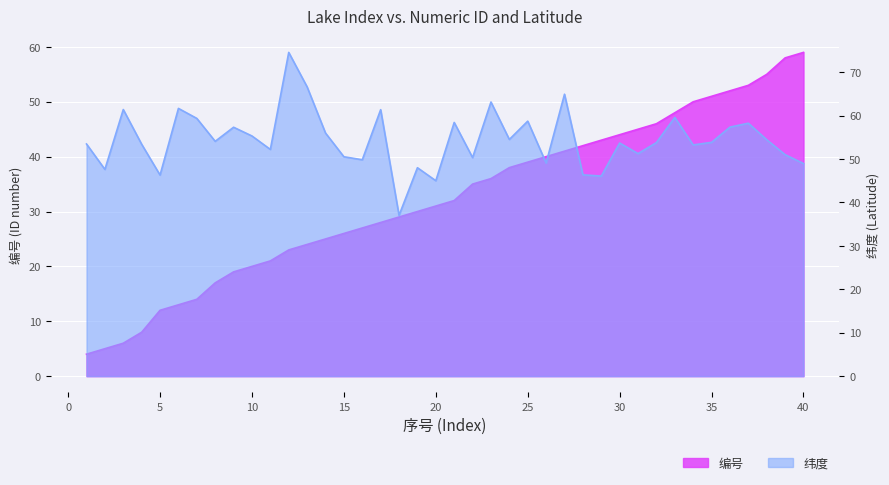

What is the difference between the highest and lowest values at 24?

16.5